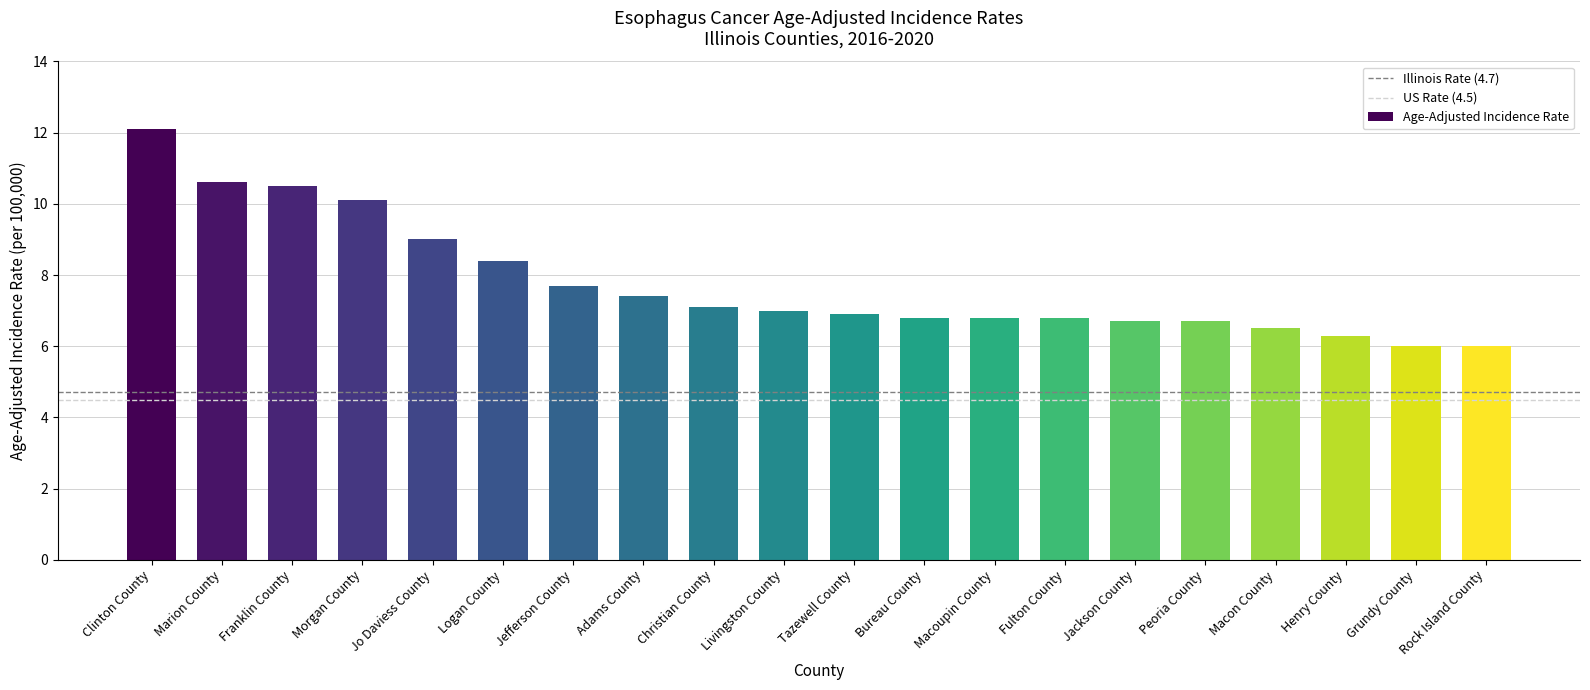

How many distinct data groups are displayed?

1